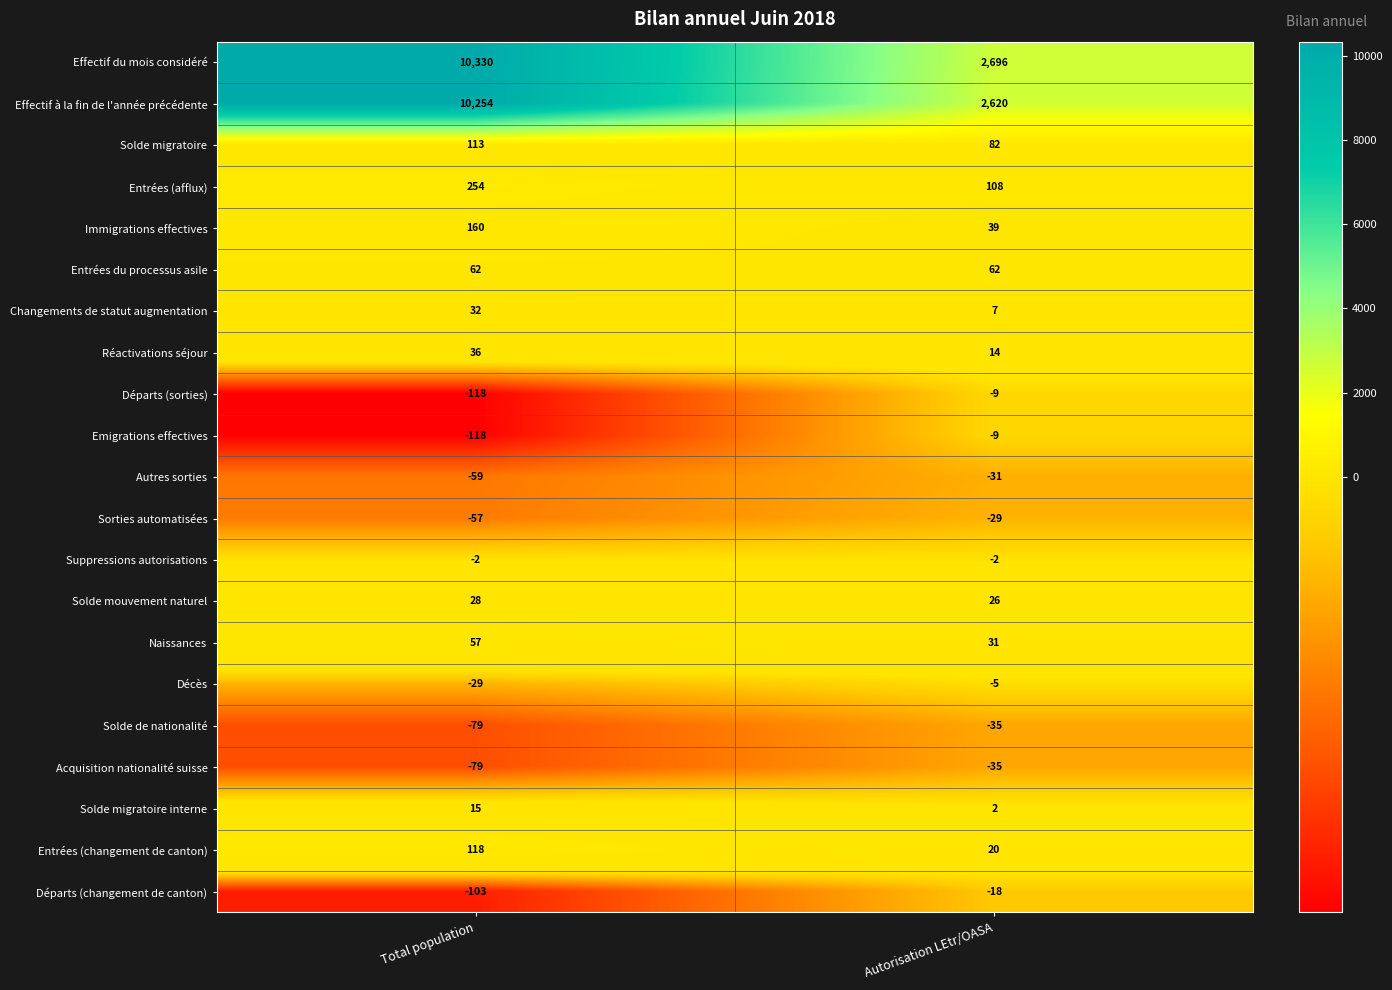

At how many categories does at least one series exceed 393?

2